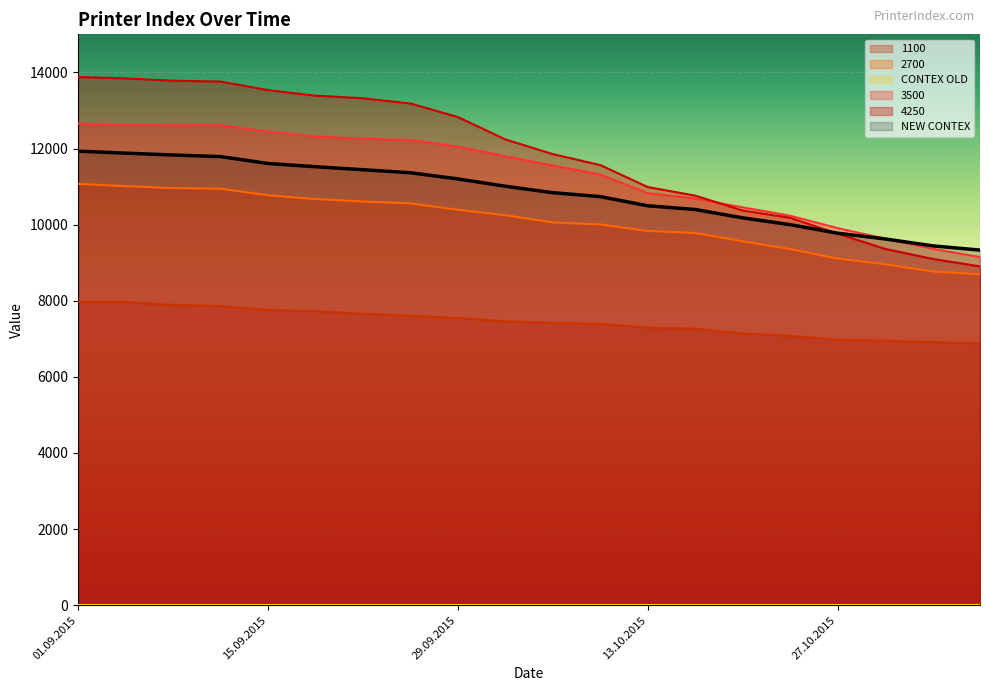

Which series changed the most between 01.09.2015 and 24.09.2015?

4250